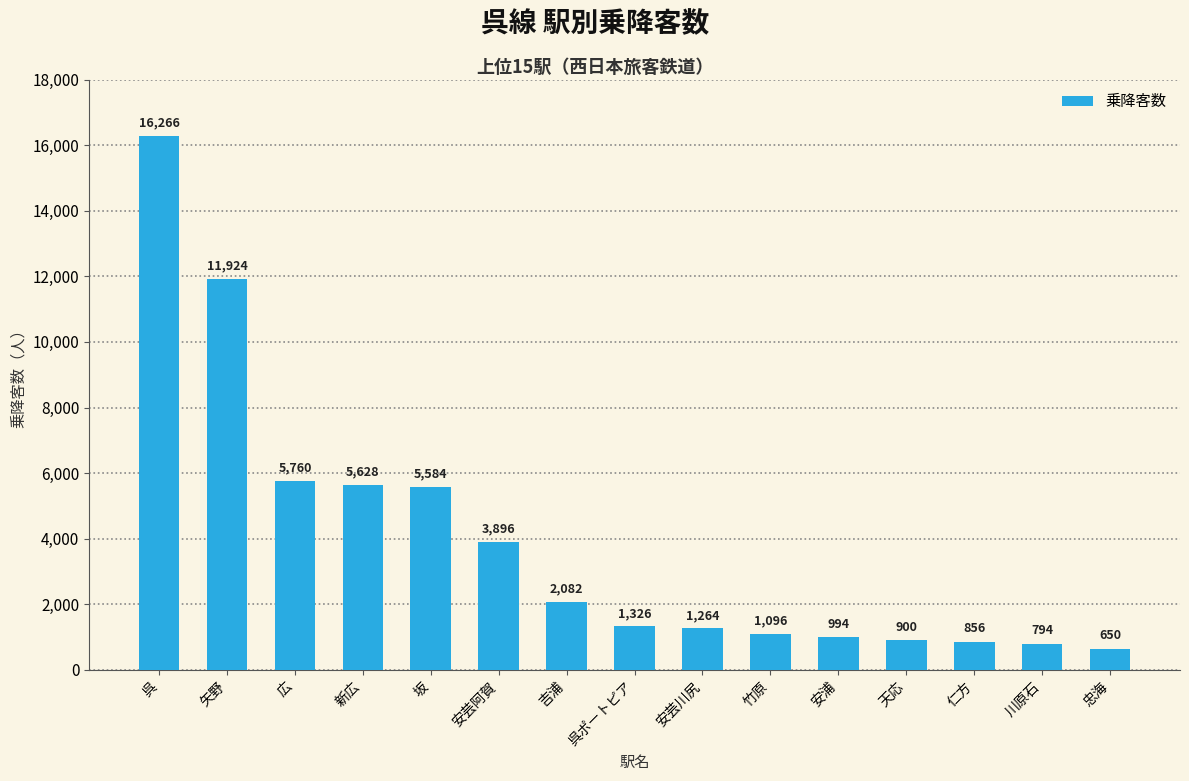

Rank the categories by value from highest to lowest.

呉, 矢野, 広, 新広, 坂, 安芸阿賀, 吉浦, 呉ポートピア, 安芸川尻, 竹原, 安浦, 天応, 仁方, 川原石, 忠海